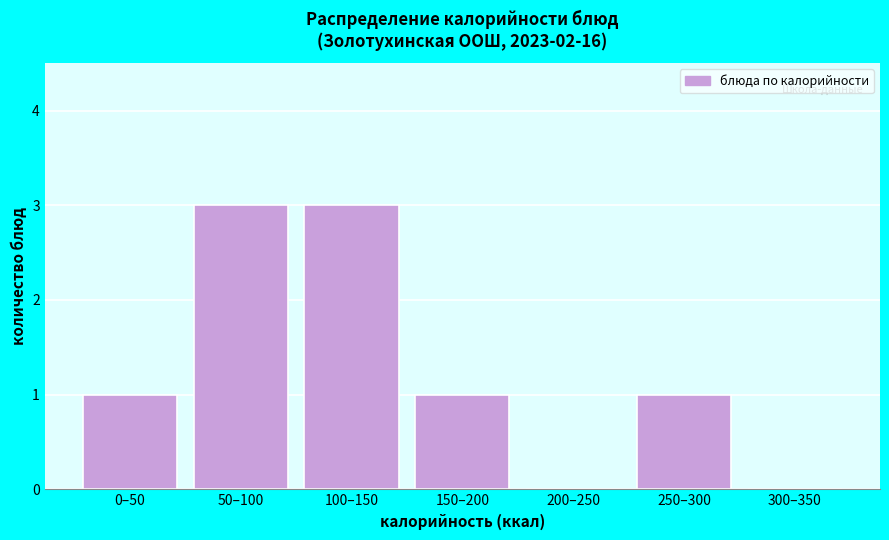

Reading left to right, list all the values displayed in this chart.

0–50=1	50–100=3	100–150=3	150–200=1	200–250=0	250–300=1	300–350=0